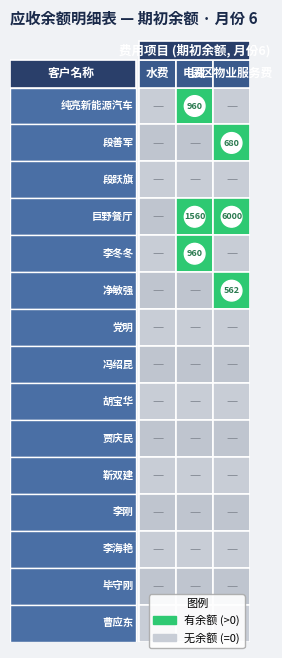

At which category is the sum across all series the highest?

巨野餐厅